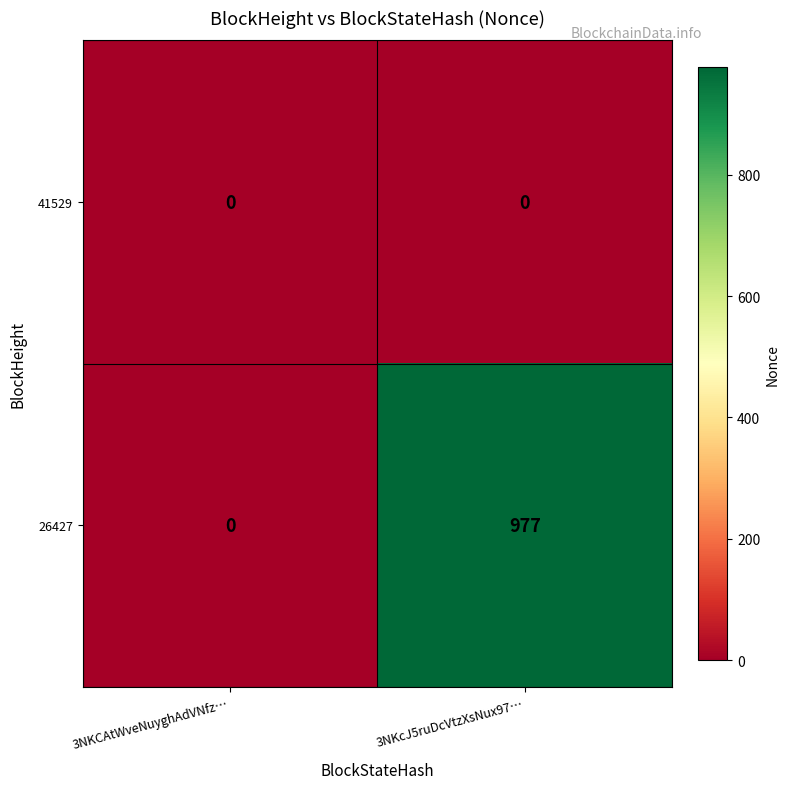

Where is 26427 nearest to the value 488?

3NKCAtWveNuyghAdVNfz…